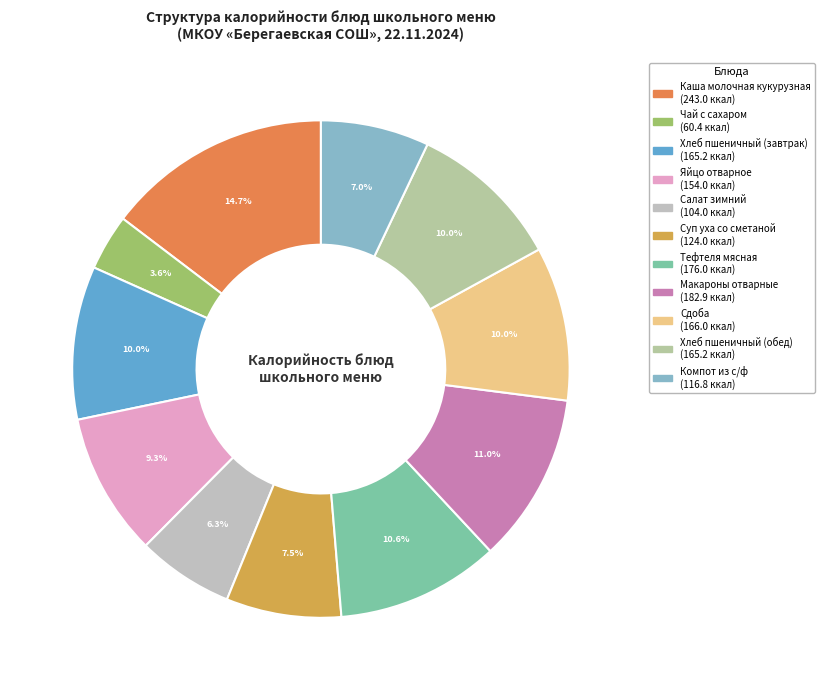

To the nearest percent, what is the difference between the largest and smallest slice percentages?

11%